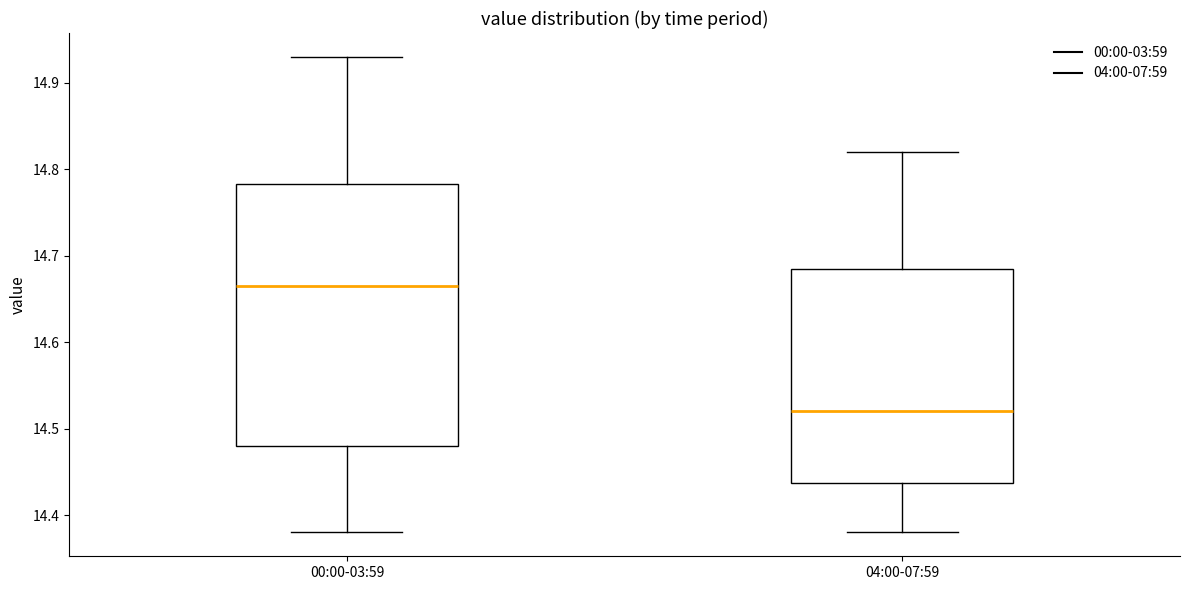

Which box's median line is the highest?

00:00-03:59